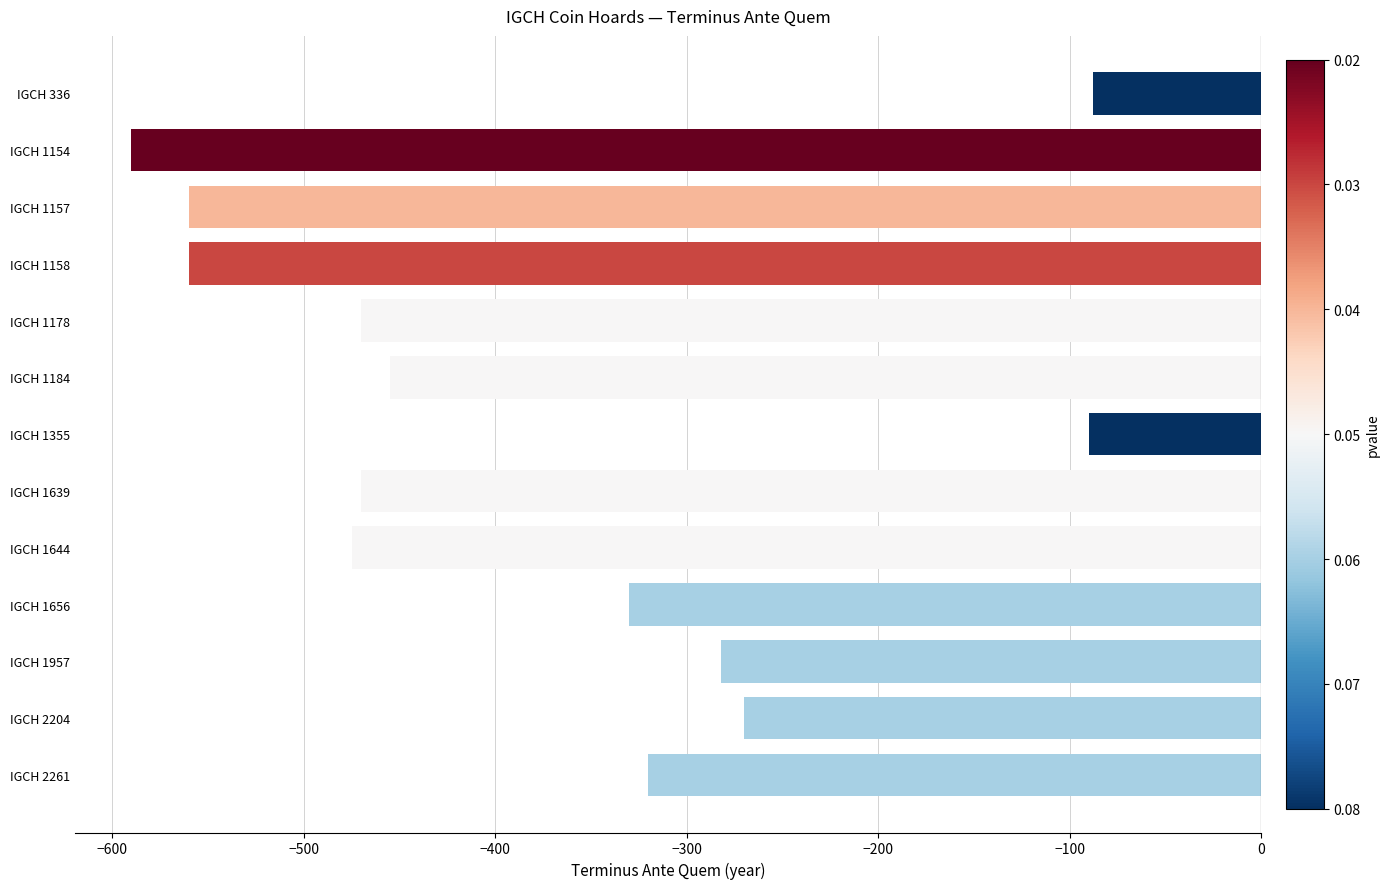

What is the difference between the values at IGCH 336 and IGCH 1158?

472